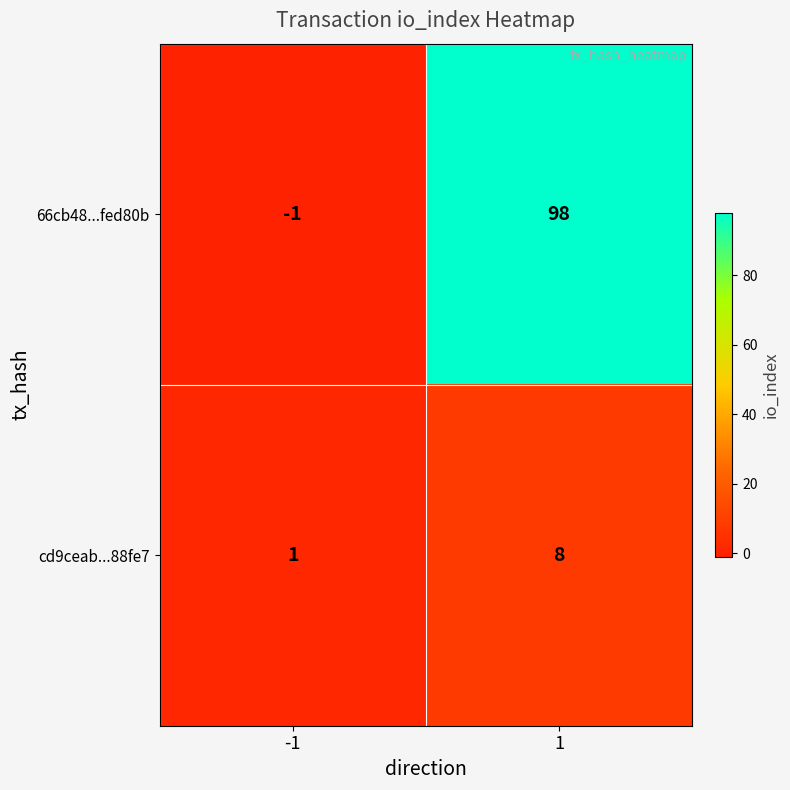

Which series has the largest total across all categories?

66cb48...fed80b